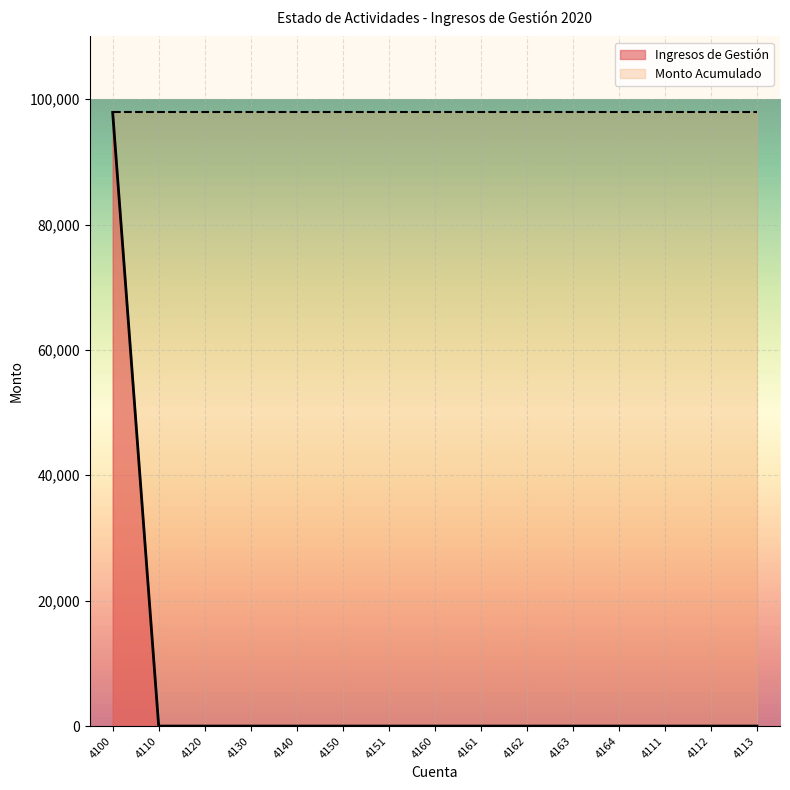

What is the difference between the maximum and minimum values?

97880